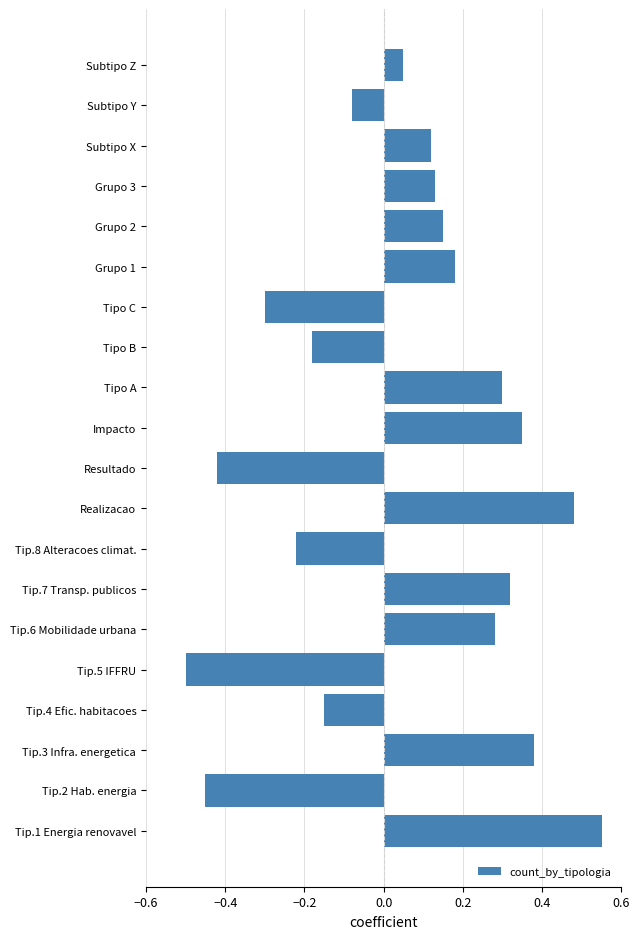

What is the change in value from Tip.8 Alteracoes climat. to Grupo 2?

+0.4